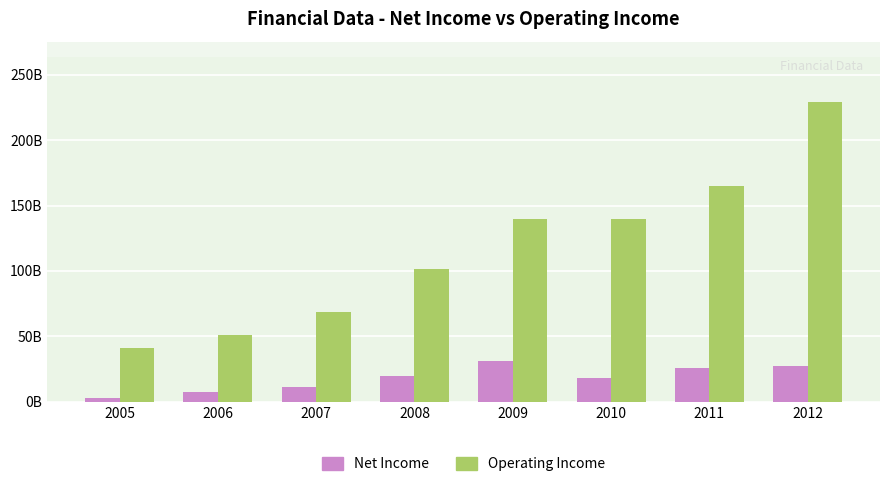

Are the bars grouped side by side (vs. stacked)?

Yes